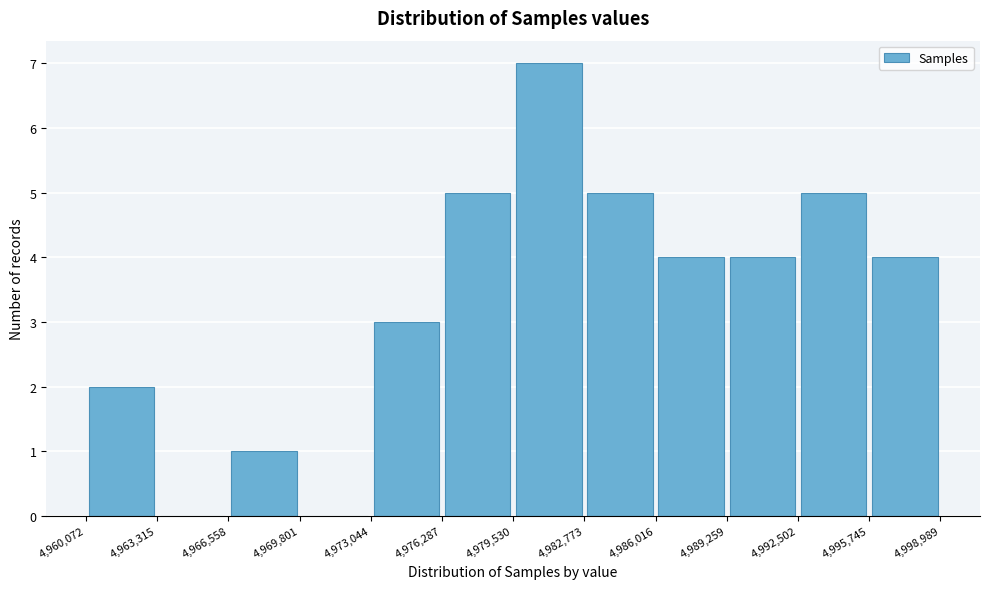

Reading left to right, transcribe this chart: for each bar, give the range it covers on the x-axis and its height. The values are not printed on the chart, so give them approximately, as read against the axis.

4,960,072 to 4,963,315: 2
4,963,315 to 4,966,558: 0
4,966,558 to 4,969,801: 1
4,969,801 to 4,973,044: 0
4,973,044 to 4,976,287: 3
4,976,287 to 4,979,530: 5
4,979,530 to 4,982,773: 7
4,982,773 to 4,986,016: 5
4,986,016 to 4,989,259: 4
4,989,259 to 4,992,502: 4
4,992,502 to 4,995,745: 5
4,995,745 to 4,998,989: 4